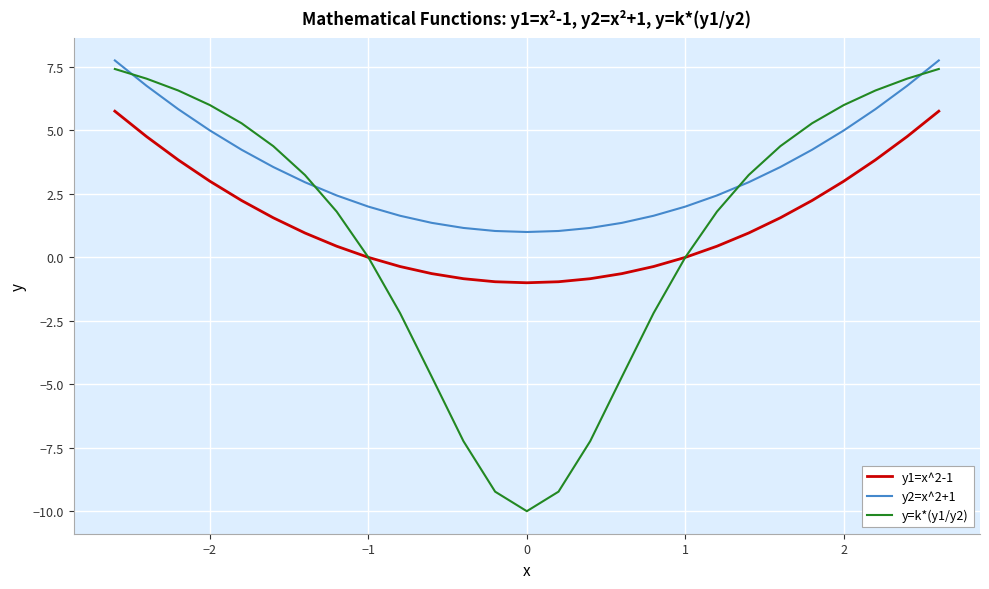

True or false: y2=x^2+1 and y1=x^2-1 cross at least once.

False